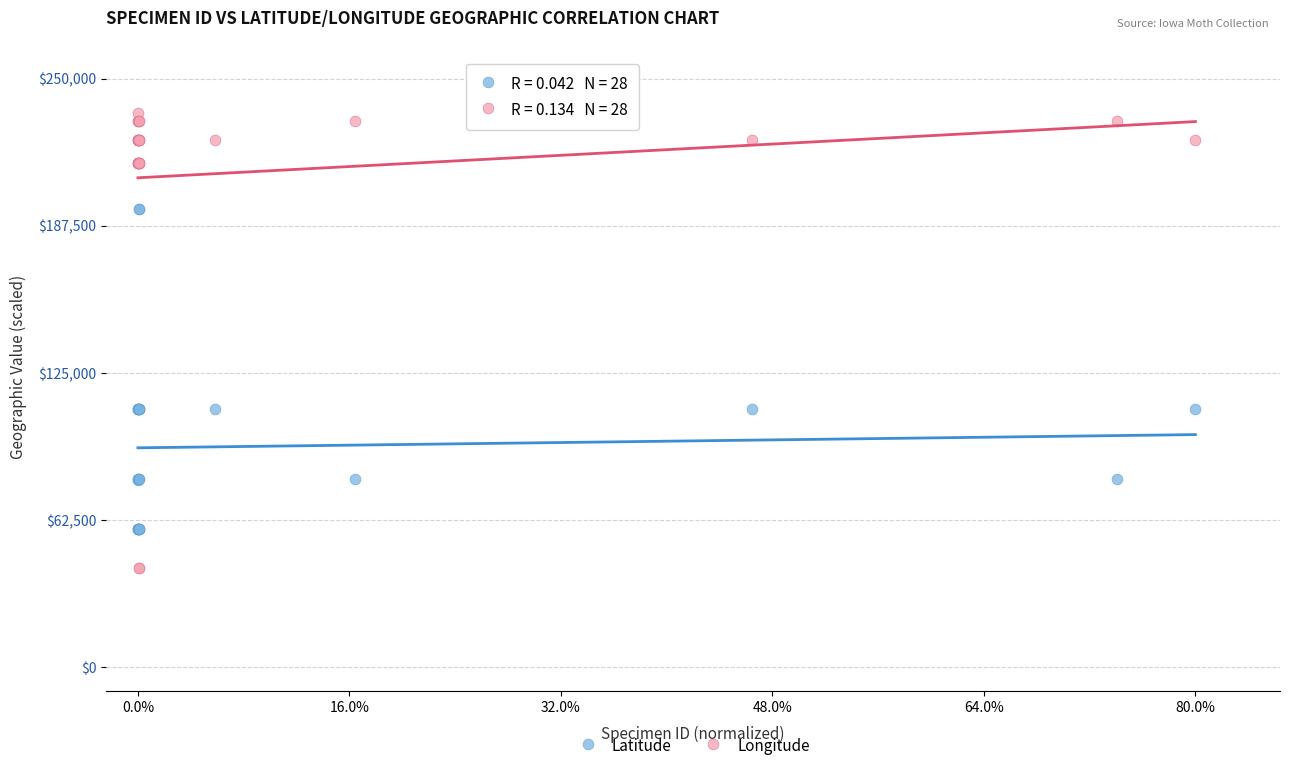

Which series has the widest spread of Y values?

Longitude